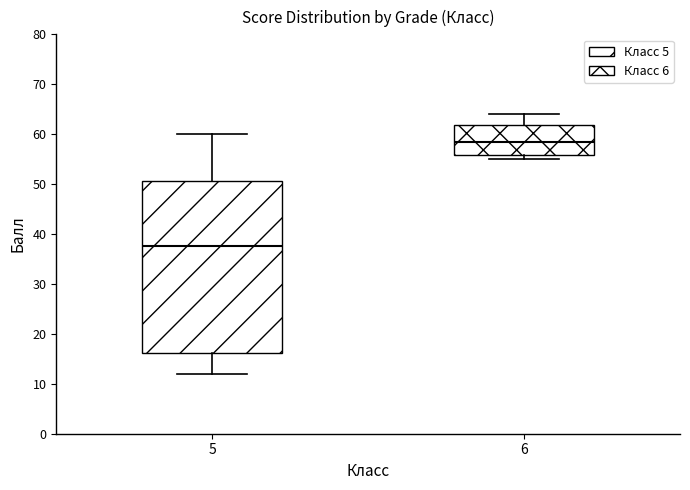

Reading left to right, read every box against the y-axis: the position of its median line, the range the box covers, and the ends of its whiskers. The values are not printed on the chart, so give them approximately, as read against the axis.

5: median 38, box 16 to 51, whiskers 12 to 60
6: median 58, box 56 to 62, whiskers 55 to 64